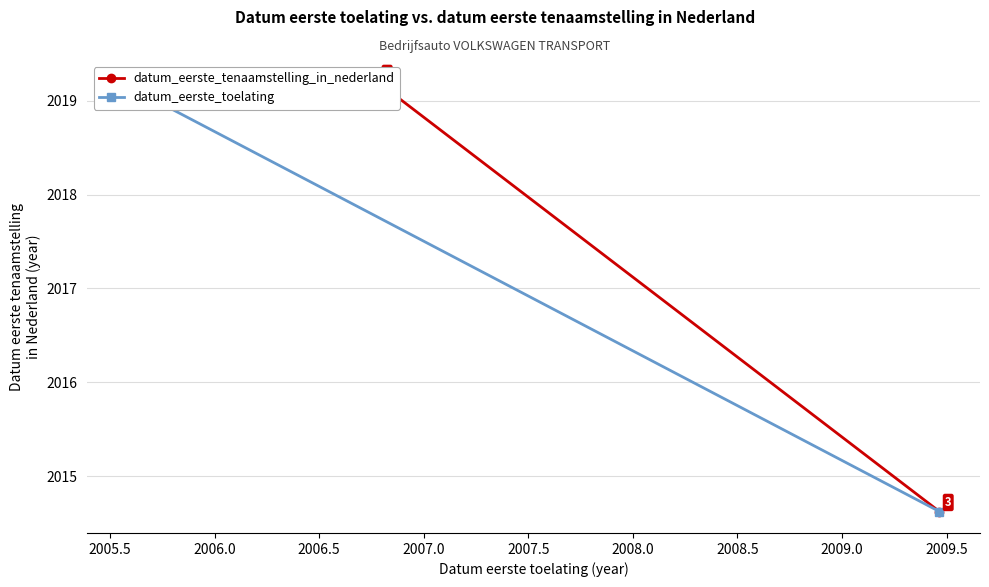

How many data points in datum_eerste_toelating are less than 2019?

1